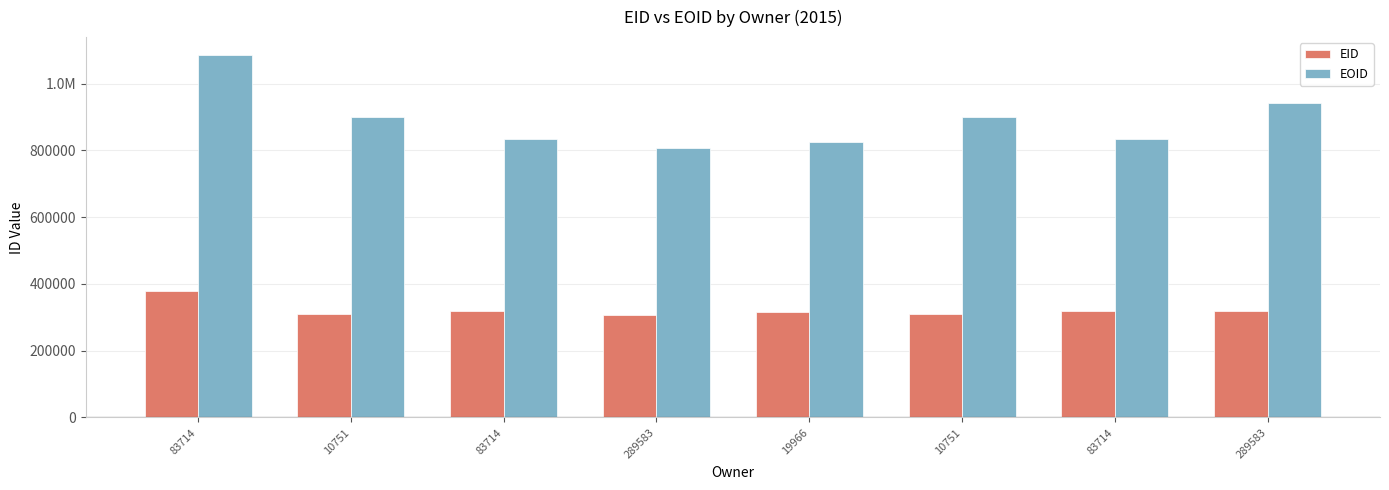

What is the sum of all EID values?

2579575